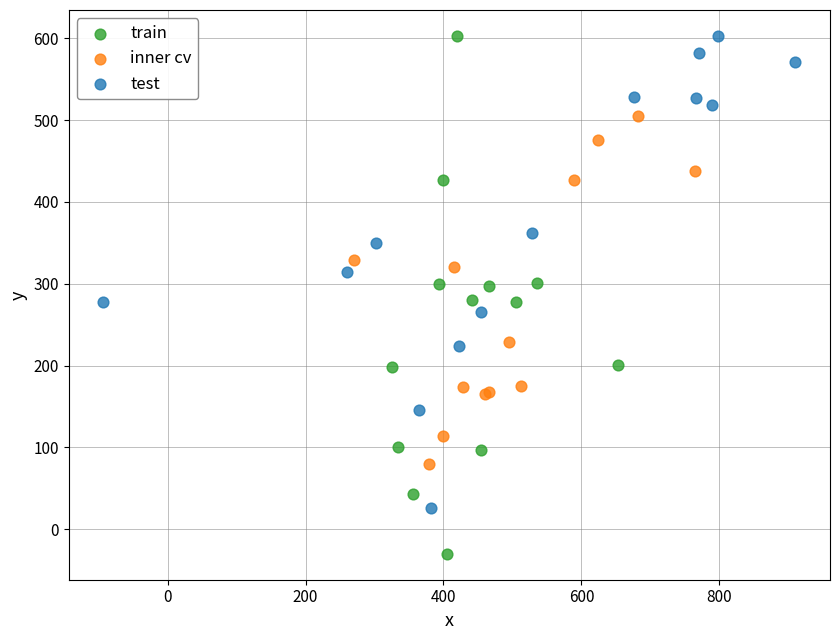

Which series has the largest Y range (max minus min)?

train